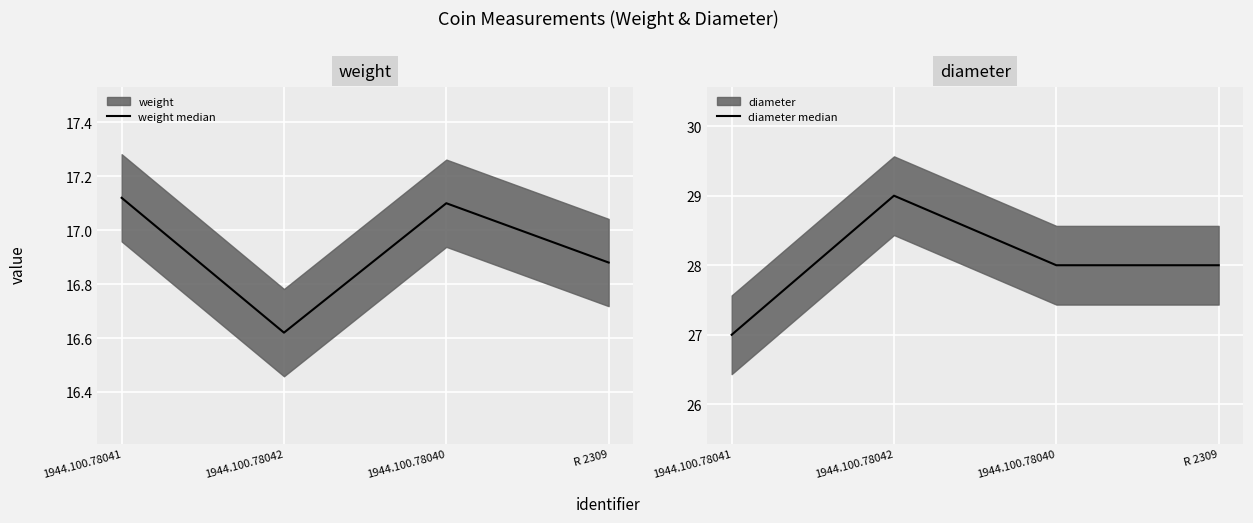

Where is the first local minimum for weight median?

1944.100.78042